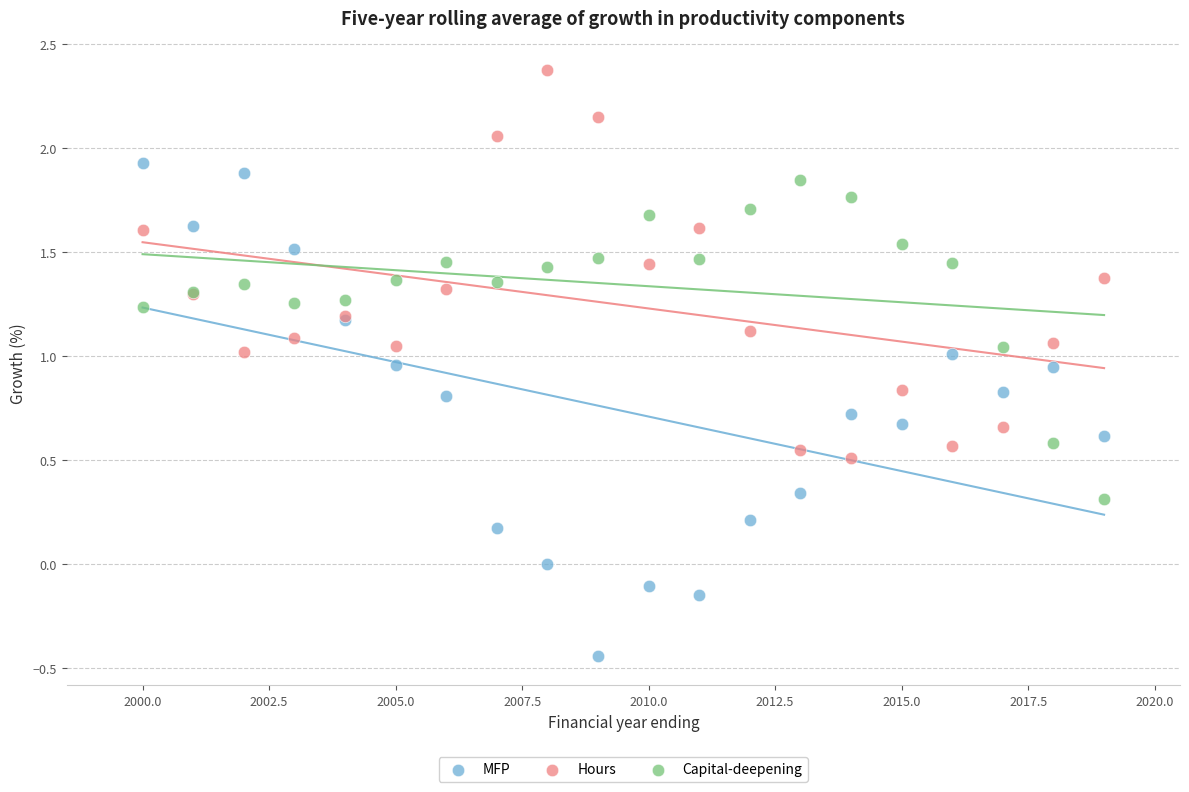

What is the X range (max minus min) for the scatter plot?

19.0